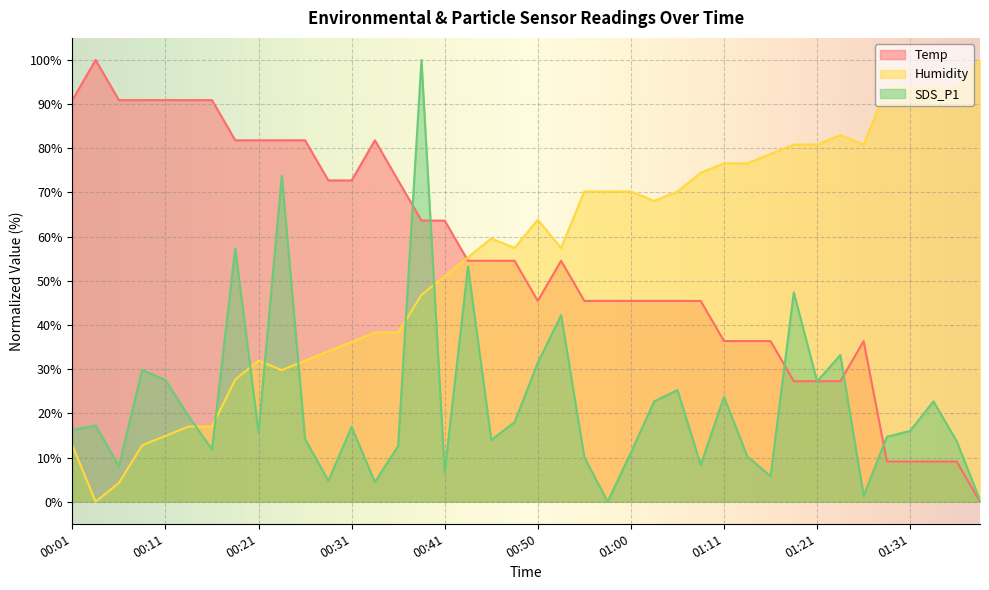

What position from the right is 00:53?

19